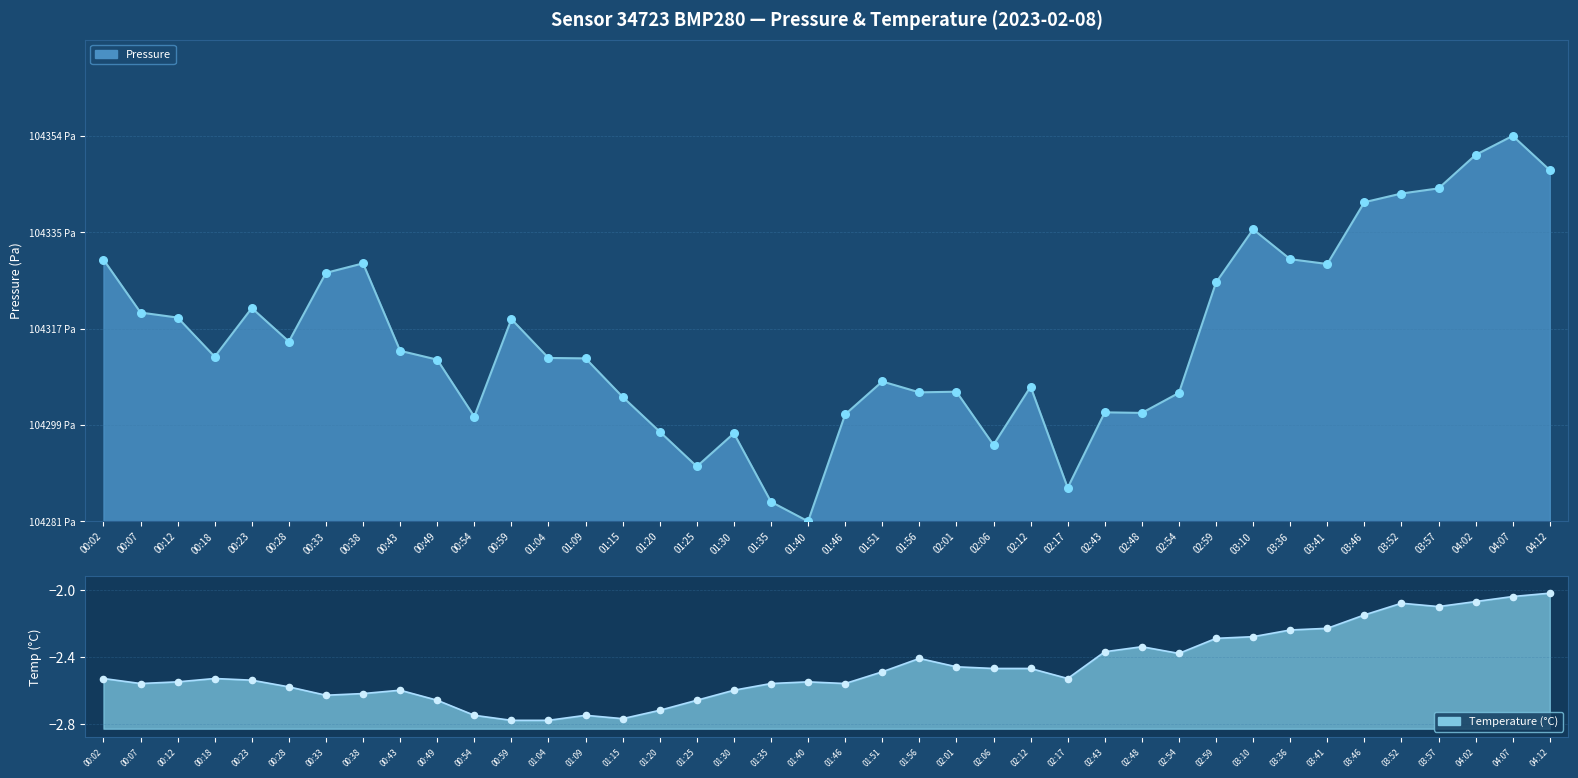

What is the change in value from 02:01 to 03:57?

+0.5